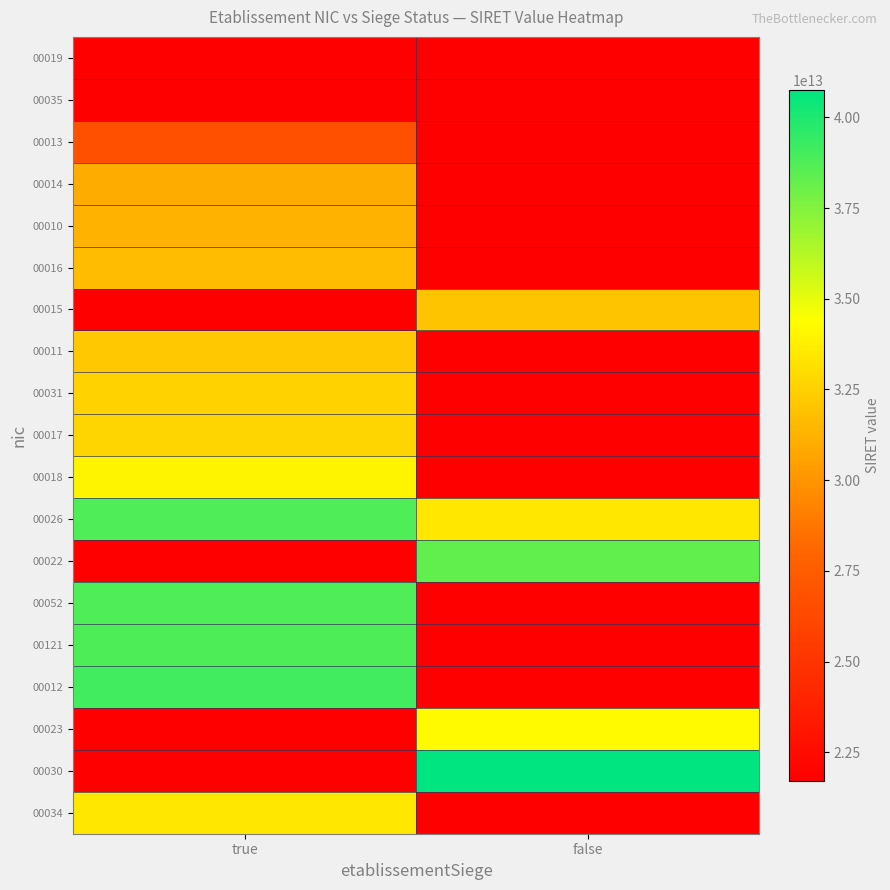

Is it true that 00012 equals 62910199204125.8 at true?

False